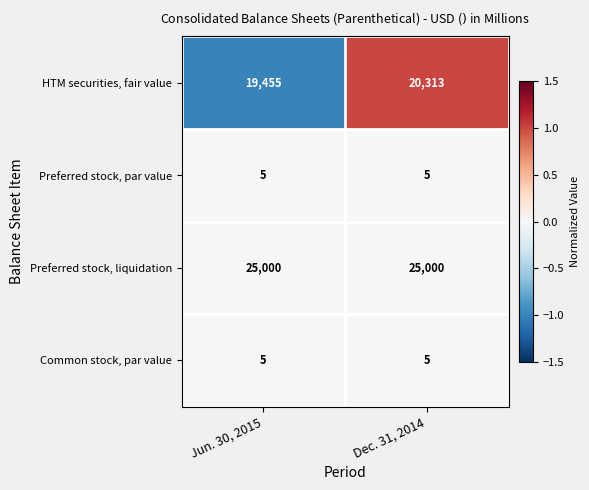

Is the value of Common stock, par value at Jun. 30, 2015 greater than the value of HTM securities, fair value at Dec. 31, 2014?

No